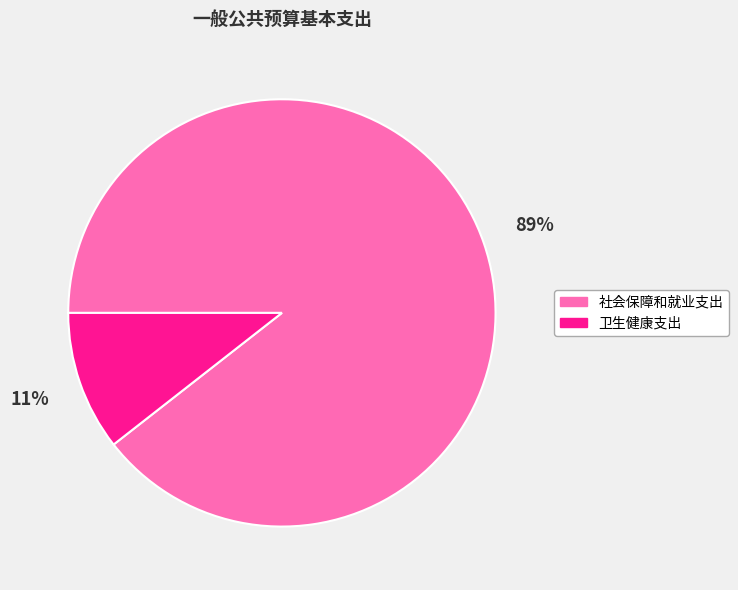

Which slice represents more than half of the pie?

社会保障和就业支出